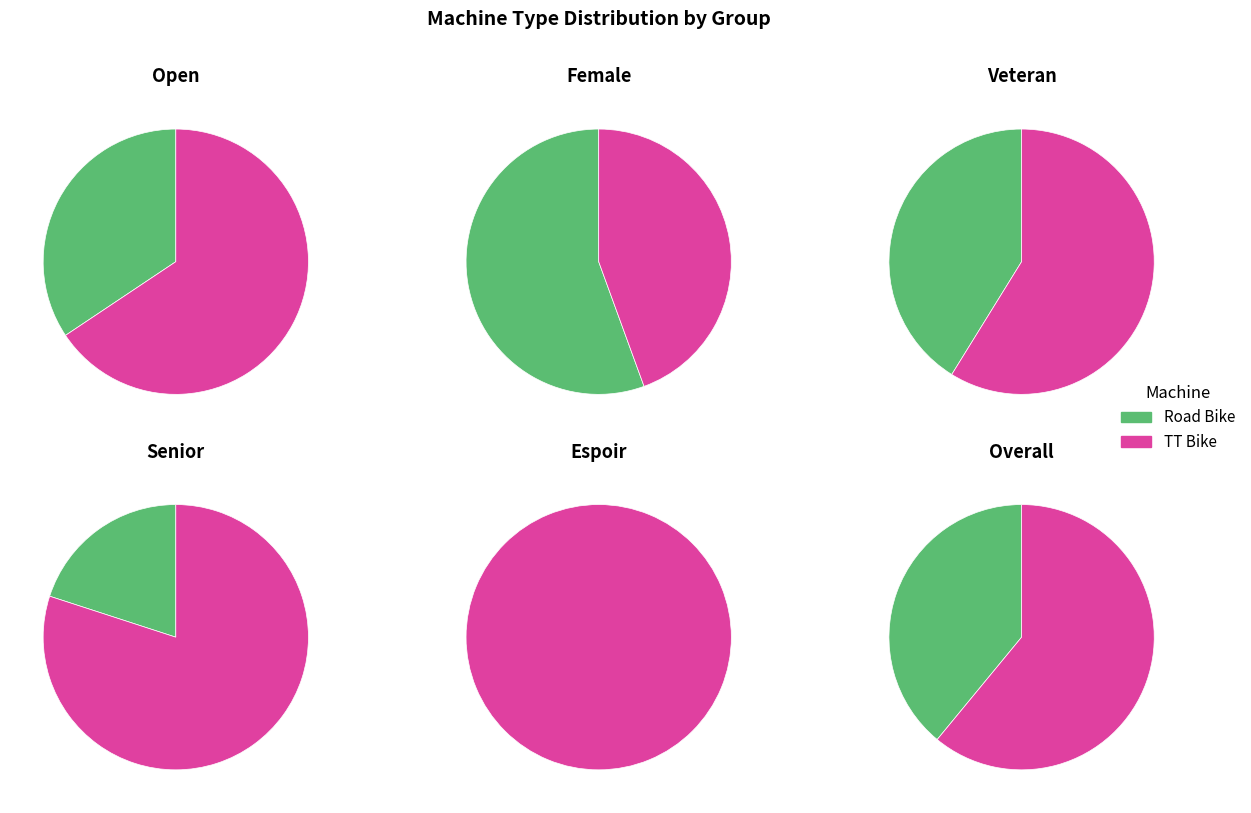

How many segments does this pie chart have?

2